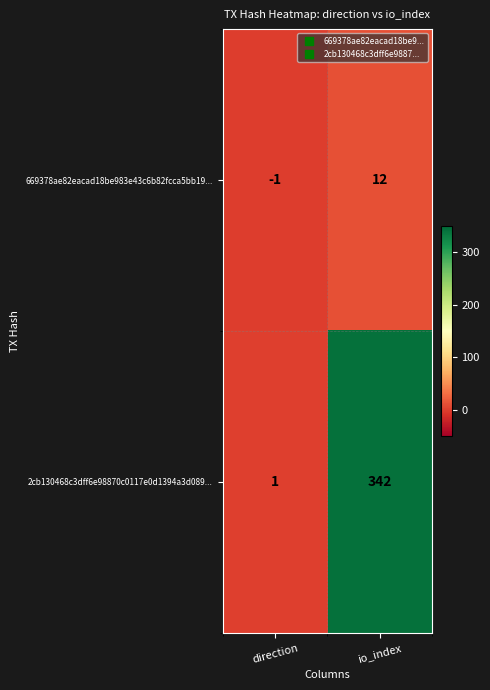

Reading left to right, list all the values displayed in this chart.

669378ae82eacad18be983e43c6b82fcca5bb19...: -1	12
2cb130468c3dff6e98870c0117e0d1394a3d089...: 1	342